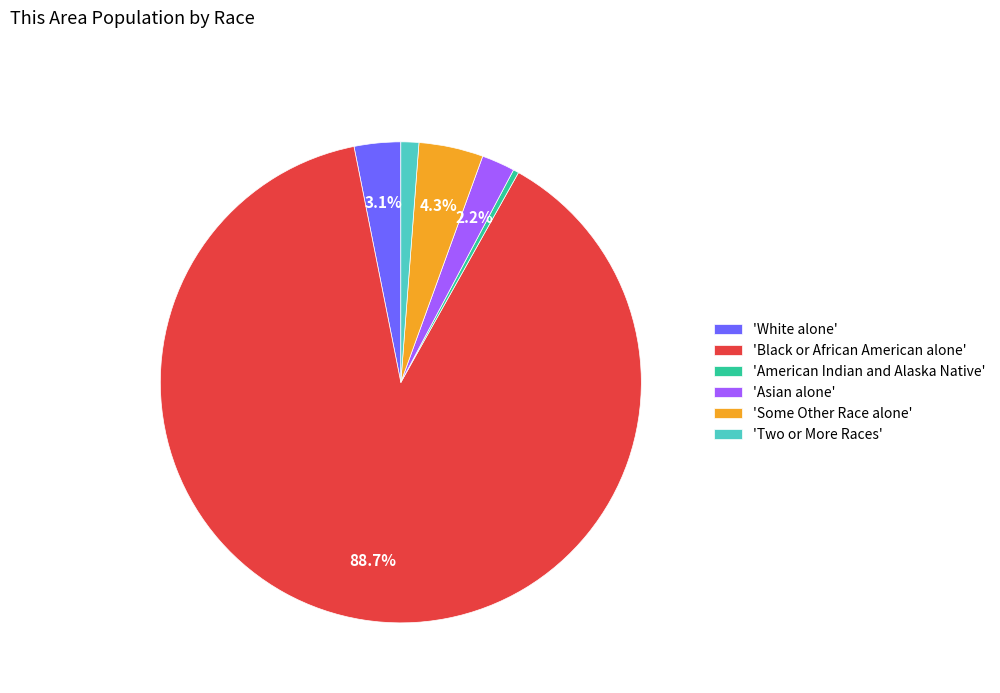

What is the majority slice?

'Black or African American alone'